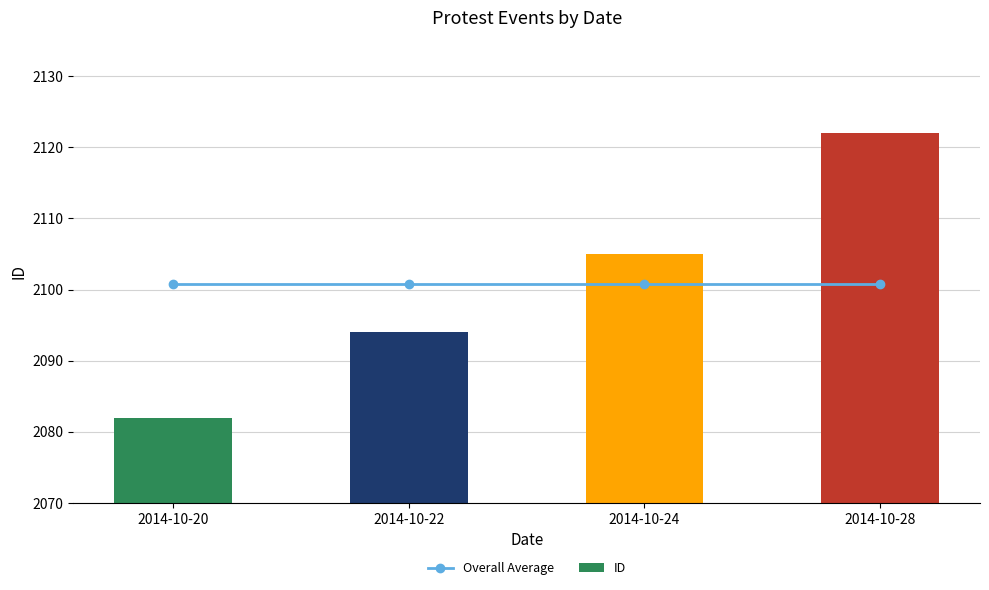

Reading left to right, list all the values displayed in this chart.

Overall Average: 2014-10-20=2100.8	2014-10-22=2100.8	2014-10-24=2100.8	2014-10-28=2100.8
ID: 2014-10-20=2082.0	2014-10-22=2094.0	2014-10-24=2105.0	2014-10-28=2122.0